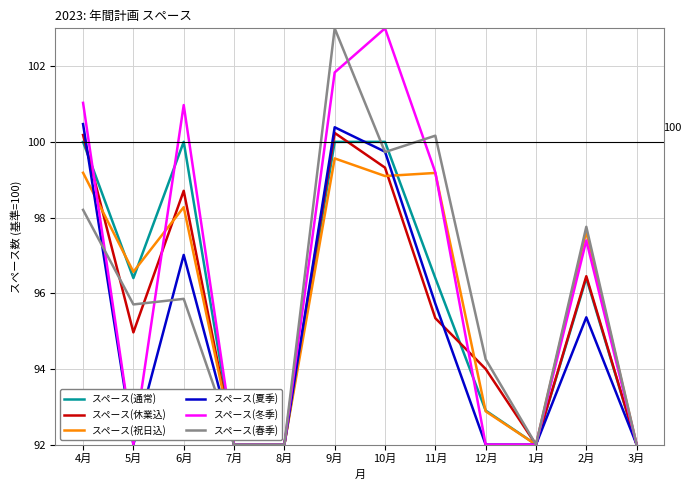

What is the difference between the スペース(祝日込) values at 10月 and 6月?

0.8